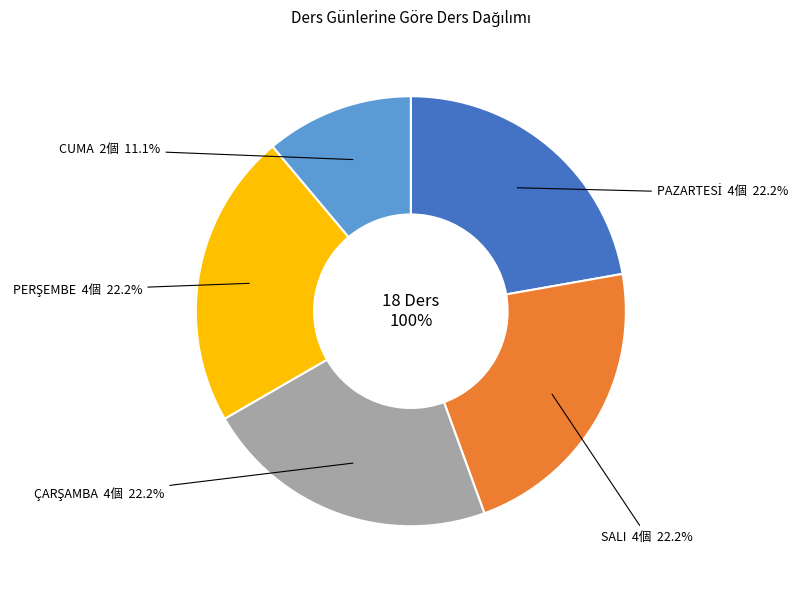

The PAZARTESİ slice represents 22% of the pie. True or false?

True